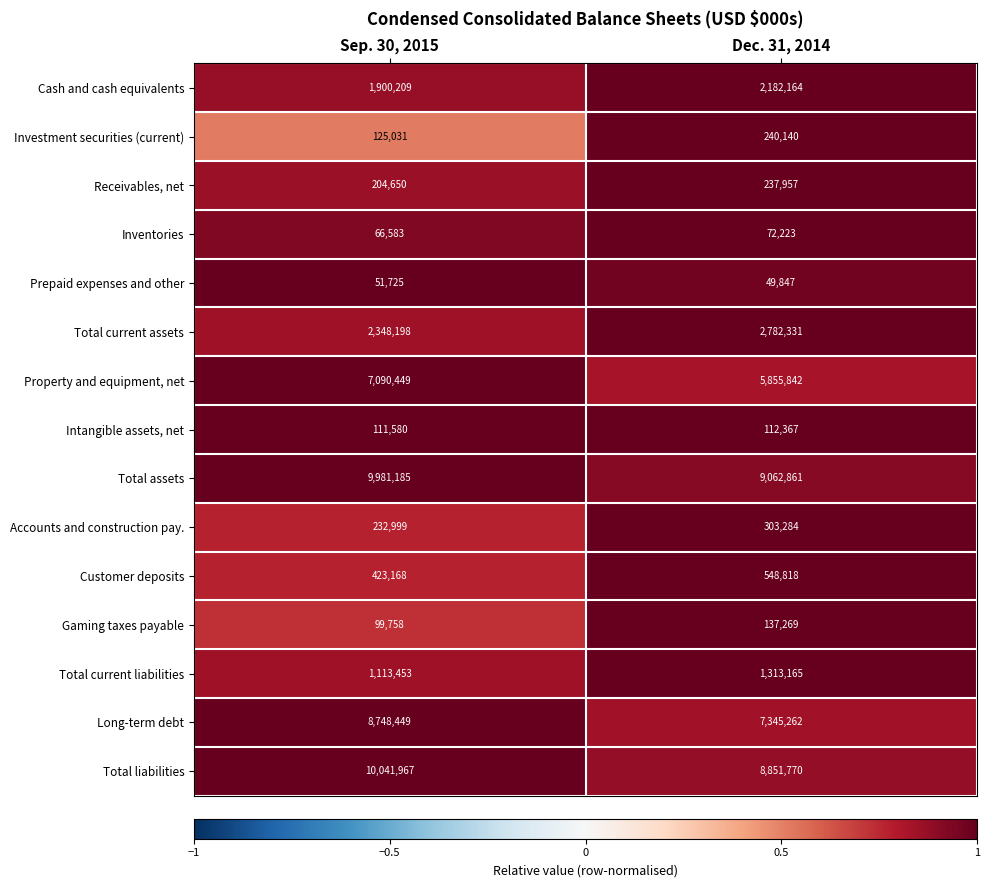

What is the spread (max minus min) of values at Sep. 30, 2015?

9990242